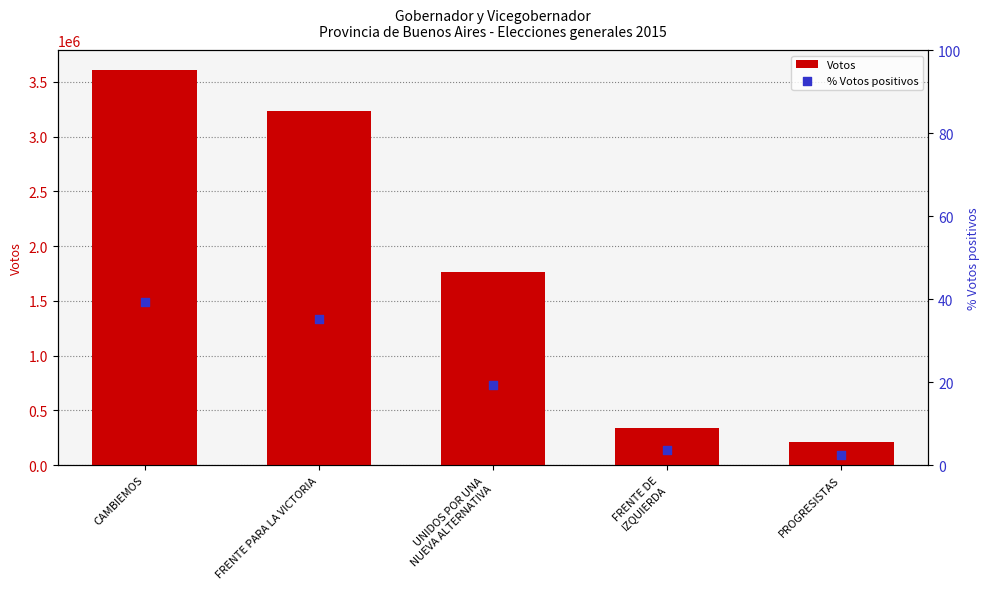

What is the total value across all series at CAMBIEMOS?

3609351.4